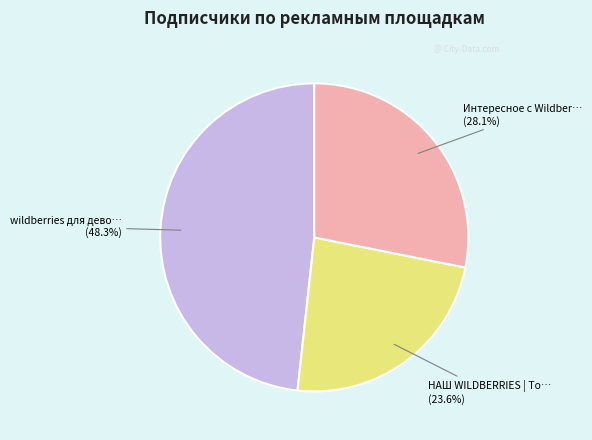

Does any single category account for the majority?

No